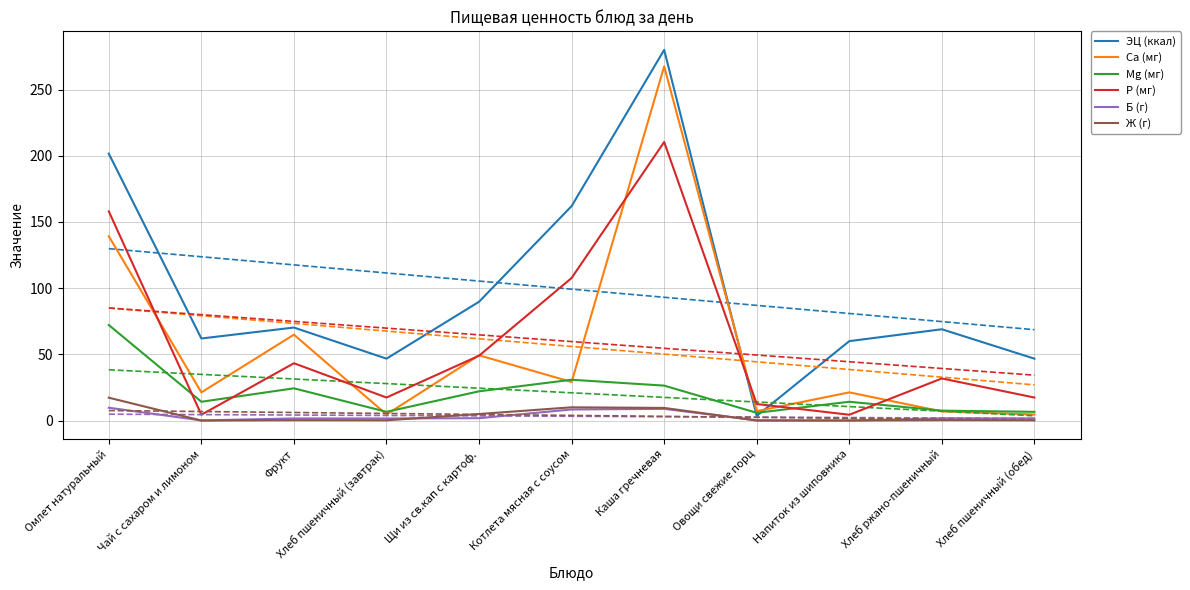

What position from the right is Каша гречневая?

5